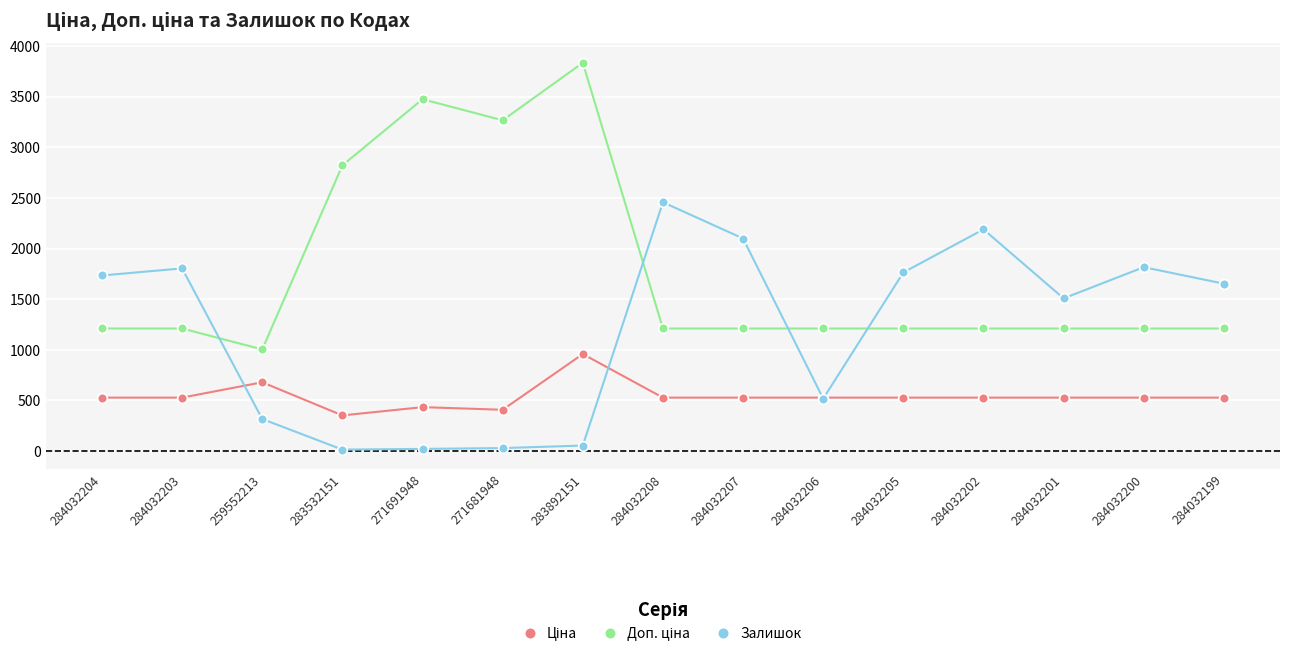

What is the maximum value shown in the chart?

3833.8